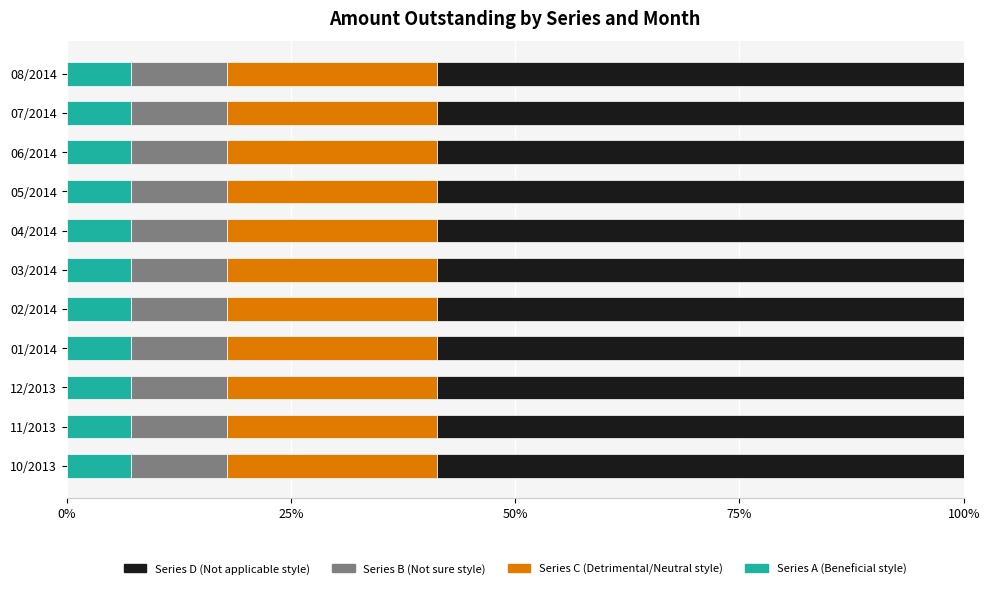

What is the total value across all series at 02/2014?

100.0